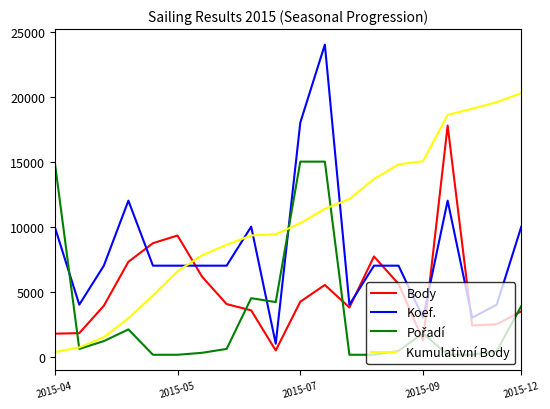

Which series has the largest total across all categories?

Kumulativní Body